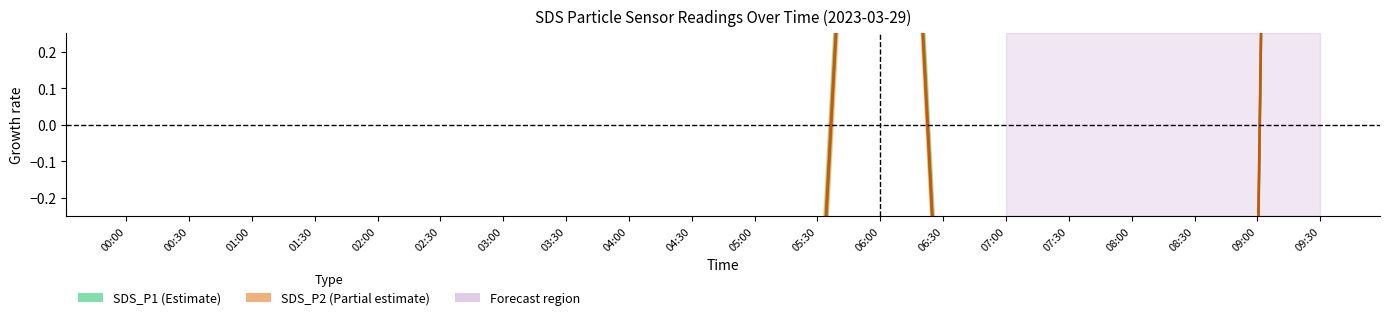

What are all the series names shown in the legend?

SDS_P1 (Estimate), SDS_P2 (Partial estimate)